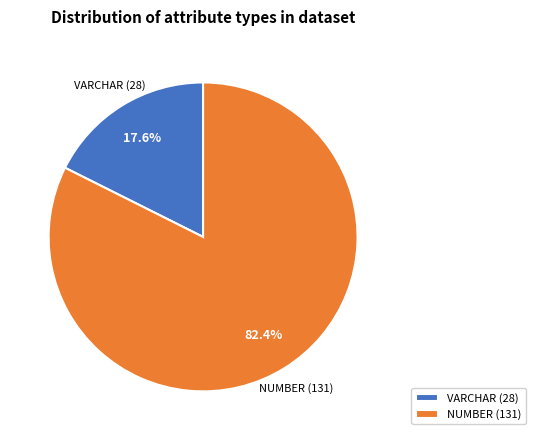

How many segments does this pie chart have?

2